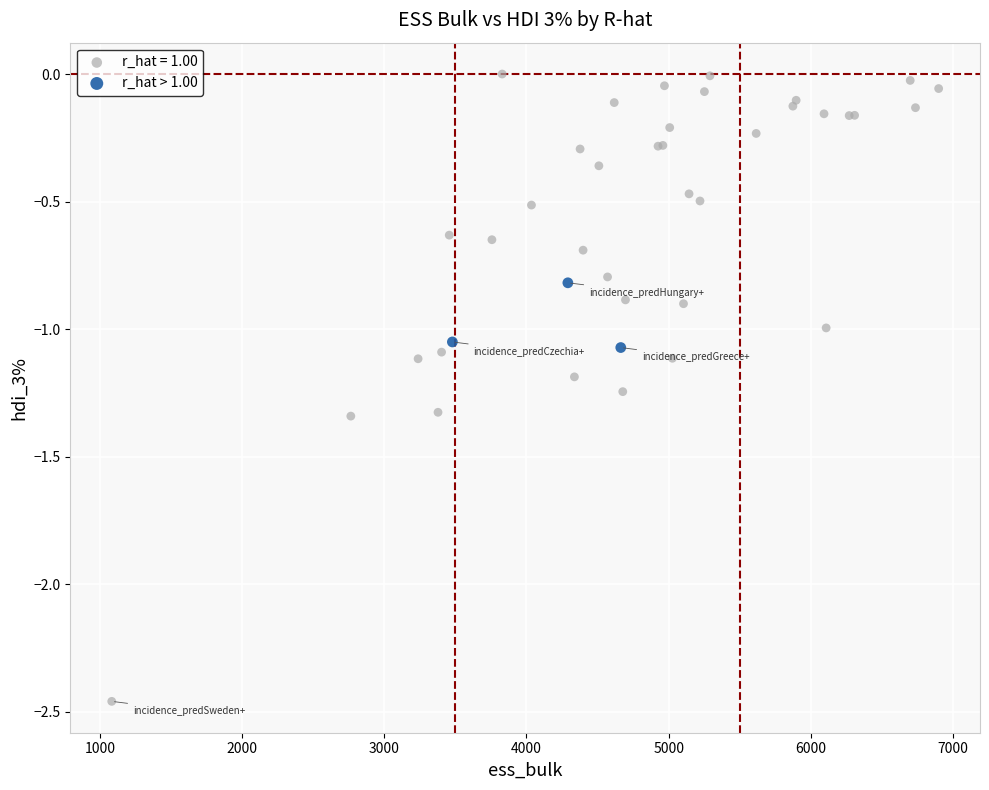

Which series reaches the minimum Y coordinate?

r_hat = 1.00